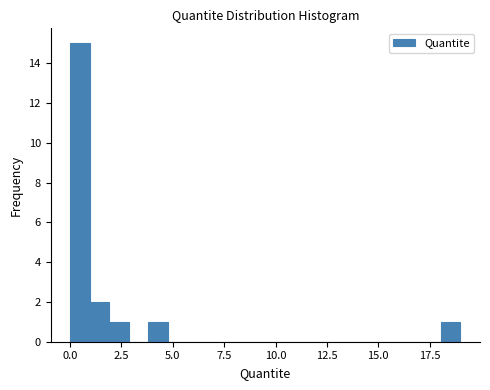

Around what value on the x-axis is the tallest bar? Give the approximate position of its centre, as read against the axis.

0.5